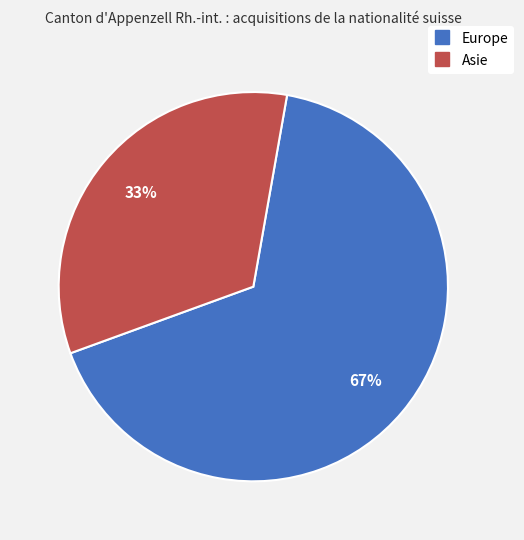

To the nearest percent, what is the average slice percentage?

50%